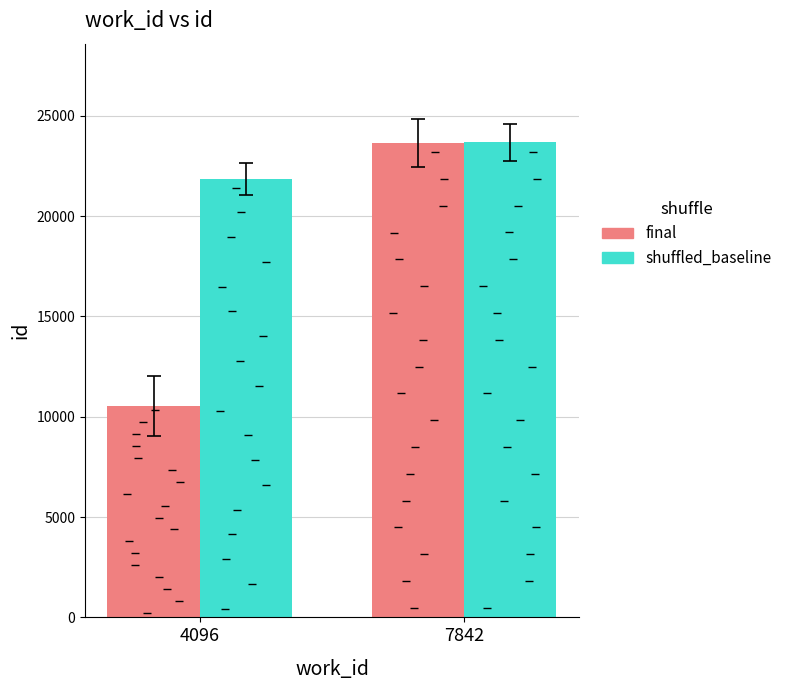

Which series contains the lowest Y value?

final